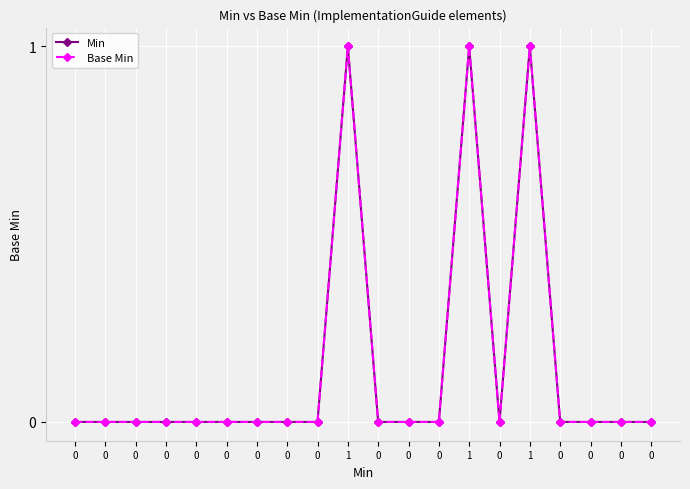

Reading right to left, list all the values displayed in this chart.

Min: 0=0	0=0	0=0	0=0	1=1	0=0	1=1	0=0	0=0	0=0	1=1	0=0	0=0	0=0	0=0	0=0	0=0	0=0	0=0	0=0
Base Min: 0=0	0=0	0=0	0=0	1=1	0=0	1=1	0=0	0=0	0=0	1=1	0=0	0=0	0=0	0=0	0=0	0=0	0=0	0=0	0=0